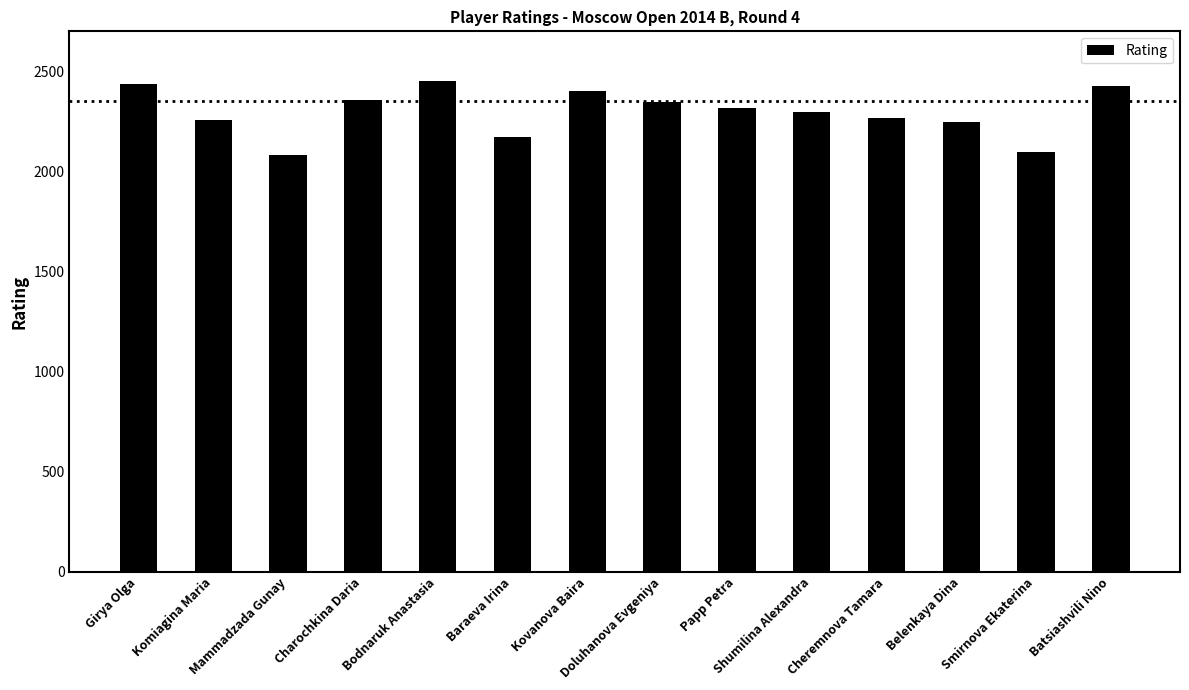

What is the smallest value displayed?

2080